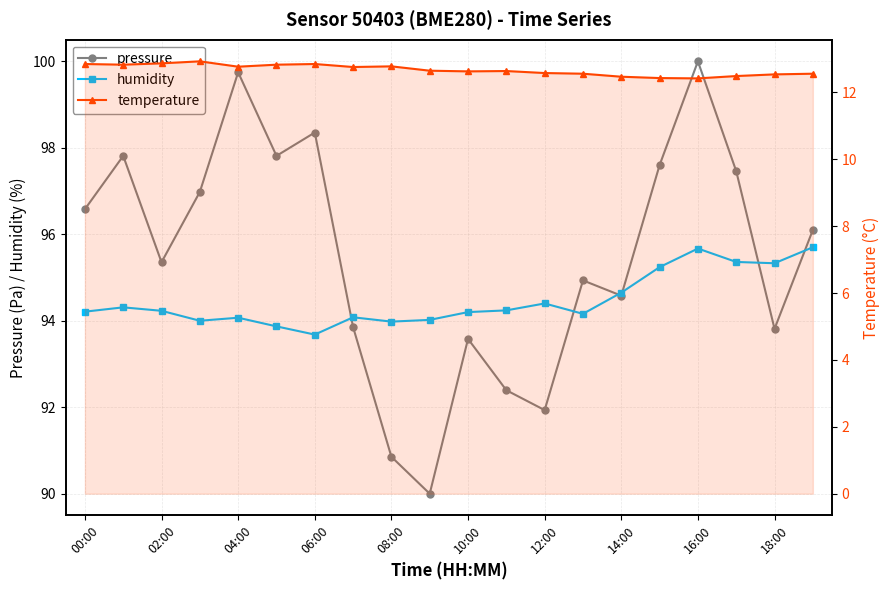

Which series has the largest total across all categories?

pressure